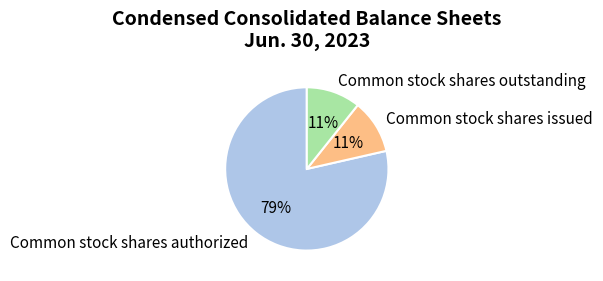

What percentage is the Common stock shares outstanding slice, to the nearest percent?

11%